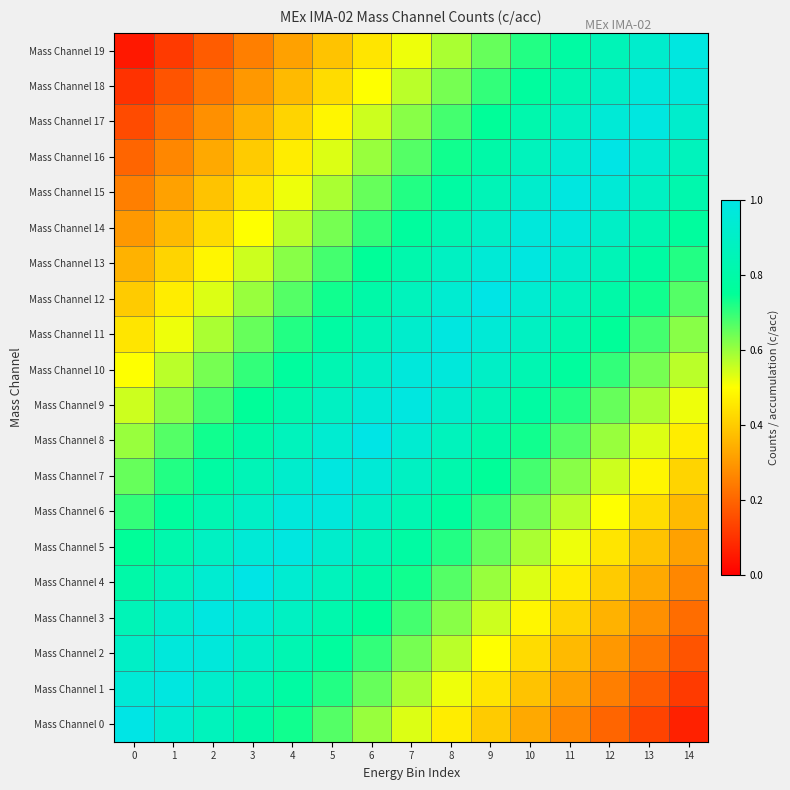

Reading left to right, transcribe all the data shown in this chart.

Mass Channel 19: 0=0.1	1=0.1	2=0.2	3=0.2	4=0.3	5=0.4	6=0.5	7=0.5	8=0.6	9=0.7	10=0.7	11=0.8	12=0.9	13=0.9	14=1.0
Mass Channel 1: 0=0.9	1=1.0	2=0.9	3=0.8	4=0.8	5=0.7	6=0.6	7=0.6	8=0.5	9=0.5	10=0.4	11=0.3	12=0.2	13=0.2	14=0.1
Mass Channel 2: 0=0.9	1=1.0	2=1.0	3=0.9	4=0.8	5=0.8	6=0.7	7=0.6	8=0.6	9=0.5	10=0.4	11=0.4	12=0.3	13=0.2	14=0.2
Mass Channel 3: 0=0.8	1=0.9	2=1.0	3=0.9	4=0.9	5=0.8	6=0.8	7=0.7	8=0.6	9=0.6	10=0.5	11=0.4	12=0.3	13=0.3	14=0.2
Mass Channel 4: 0=0.8	1=0.9	2=0.9	3=1.0	4=0.9	5=0.9	6=0.8	7=0.7	8=0.7	9=0.6	10=0.5	11=0.5	12=0.4	13=0.3	14=0.3
Mass Channel 5: 0=0.8	1=0.8	2=0.9	3=0.9	4=1.0	5=0.9	6=0.8	7=0.8	8=0.7	9=0.7	10=0.6	11=0.5	12=0.4	13=0.4	14=0.3
Mass Channel 6: 0=0.7	1=0.8	2=0.8	3=0.9	4=1.0	5=1.0	6=0.9	7=0.8	8=0.8	9=0.7	10=0.6	11=0.6	12=0.5	13=0.4	14=0.4
Mass Channel 7: 0=0.7	1=0.7	2=0.8	3=0.9	4=0.9	5=1.0	6=0.9	7=0.9	8=0.8	9=0.8	10=0.7	11=0.6	12=0.5	13=0.5	14=0.4
Mass Channel 8: 0=0.6	1=0.7	2=0.7	3=0.8	4=0.9	5=0.9	6=1.0	7=0.9	8=0.9	9=0.8	10=0.7	11=0.7	12=0.6	13=0.5	14=0.5
Mass Channel 9: 0=0.6	1=0.6	2=0.7	3=0.8	4=0.8	5=0.9	6=0.9	7=1.0	8=0.9	9=0.9	10=0.8	11=0.7	12=0.6	13=0.6	14=0.5
Mass Channel 10: 0=0.5	1=0.6	2=0.6	3=0.7	4=0.8	5=0.8	6=0.9	7=1.0	8=1.0	9=0.9	10=0.8	11=0.8	12=0.7	13=0.6	14=0.6
Mass Channel 11: 0=0.4	1=0.5	2=0.6	3=0.6	4=0.7	5=0.8	6=0.8	7=0.9	8=1.0	9=1.0	10=0.9	11=0.8	12=0.8	13=0.7	14=0.6
Mass Channel 12: 0=0.4	1=0.5	2=0.5	3=0.6	4=0.7	5=0.7	6=0.8	7=0.9	8=0.9	9=1.0	10=0.9	11=0.9	12=0.8	13=0.7	14=0.7
Mass Channel 13: 0=0.3	1=0.4	2=0.5	3=0.6	4=0.6	5=0.7	6=0.8	7=0.8	8=0.9	9=0.9	10=1.0	11=0.9	12=0.8	13=0.8	14=0.7
Mass Channel 14: 0=0.3	1=0.4	2=0.4	3=0.5	4=0.6	5=0.6	6=0.7	7=0.8	8=0.8	9=0.9	10=1.0	11=1.0	12=0.9	13=0.8	14=0.8
Mass Channel 15: 0=0.2	1=0.3	2=0.4	3=0.4	4=0.5	5=0.6	6=0.7	7=0.7	8=0.8	9=0.8	10=0.9	11=1.0	12=0.9	13=0.9	14=0.8
Mass Channel 16: 0=0.2	1=0.3	2=0.3	3=0.4	4=0.5	5=0.5	6=0.6	7=0.7	8=0.7	9=0.8	10=0.9	11=0.9	12=1.0	13=0.9	14=0.9
Mass Channel 17: 0=0.2	1=0.2	2=0.3	3=0.4	4=0.4	5=0.5	6=0.6	7=0.6	8=0.7	9=0.8	10=0.8	11=0.9	12=1.0	13=1.0	14=0.9
Mass Channel 18: 0=0.1	1=0.2	2=0.2	3=0.3	4=0.4	5=0.4	6=0.5	7=0.6	8=0.6	9=0.7	10=0.8	11=0.8	12=0.9	13=1.0	14=1.0
Mass Channel 19: 0=0.1	1=0.1	2=0.2	3=0.2	4=0.3	5=0.4	6=0.5	7=0.5	8=0.6	9=0.7	10=0.7	11=0.8	12=0.9	13=0.9	14=1.0